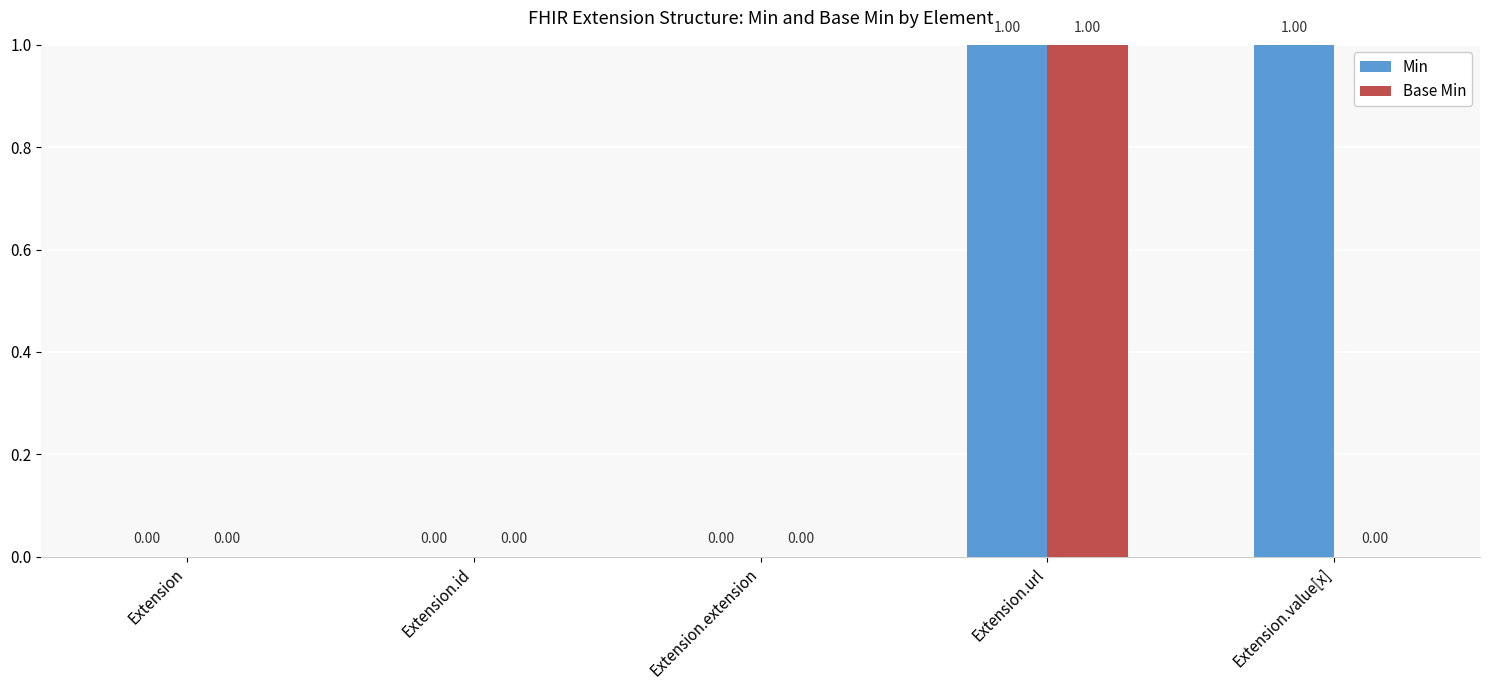

Which series has the largest total across all categories?

Min